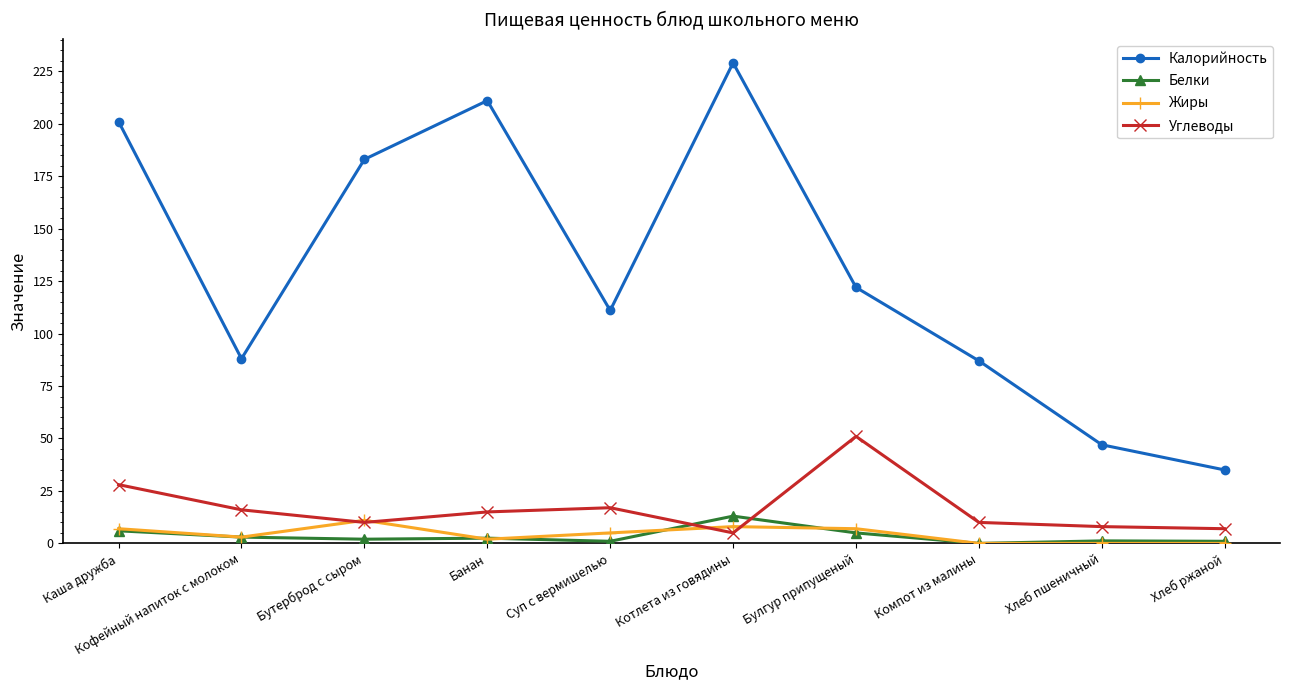

True or false: Калорийность and Жиры intersect in this chart.

False